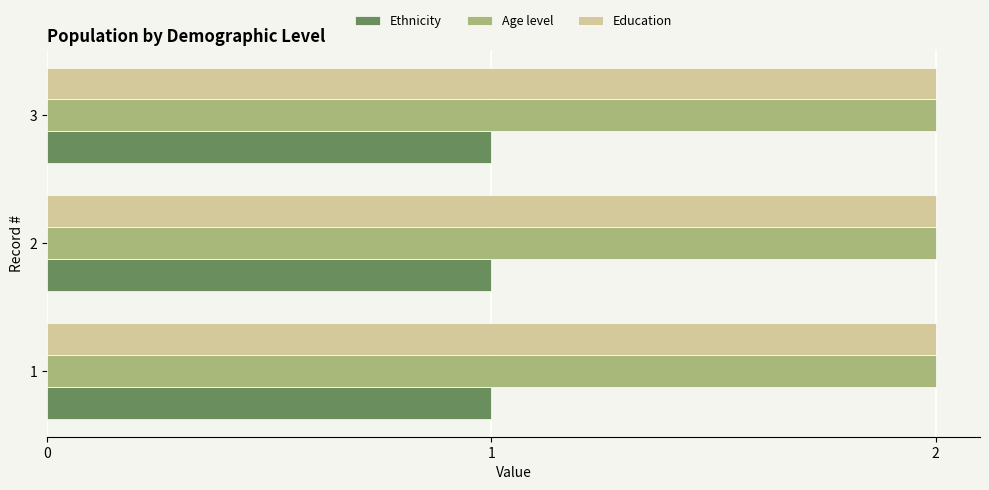

The value of Age level at 2 is 3. True or false?

False